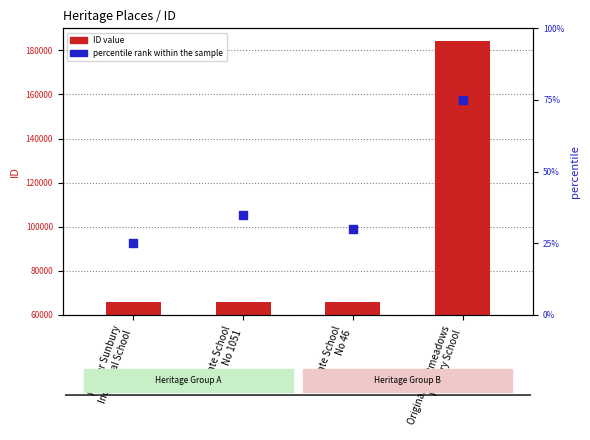

Which series reaches the maximum Y coordinate?

ID value